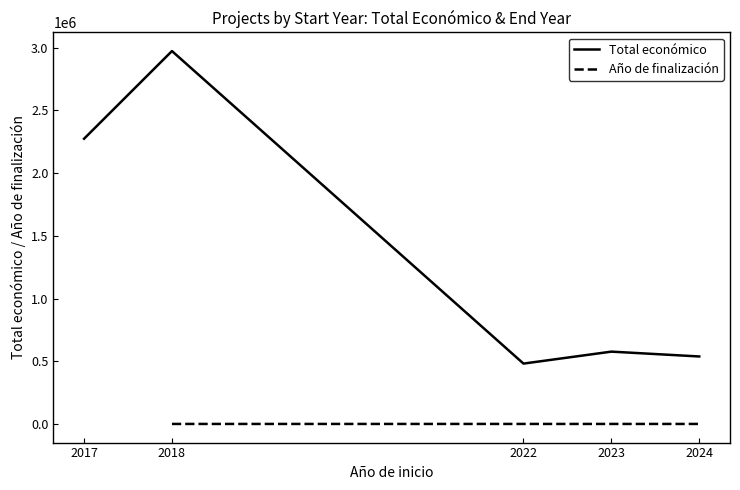

What is the minimum value for Total económico?

482687.3